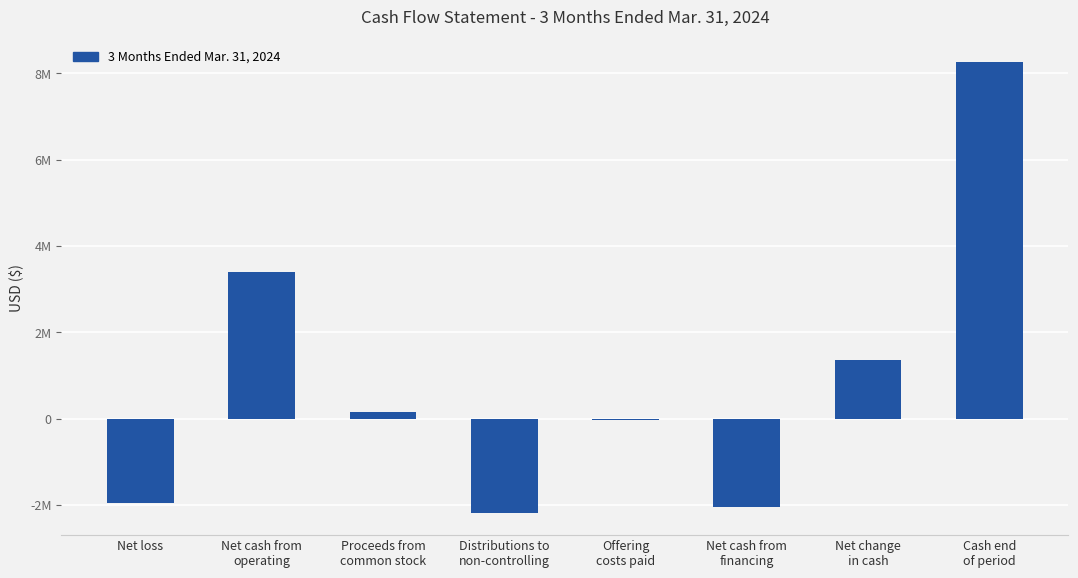

Reading left to right, extract all data points from this chart.

Net loss=-1940739	Net cash from
operating=3398999	Proceeds from
common stock=145000	Distributions to
non-controlling=-2173911	Offering
costs paid=-19010	Net cash from
financing=-2047921	Net change
in cash=1351078	Cash end
of period=8267413